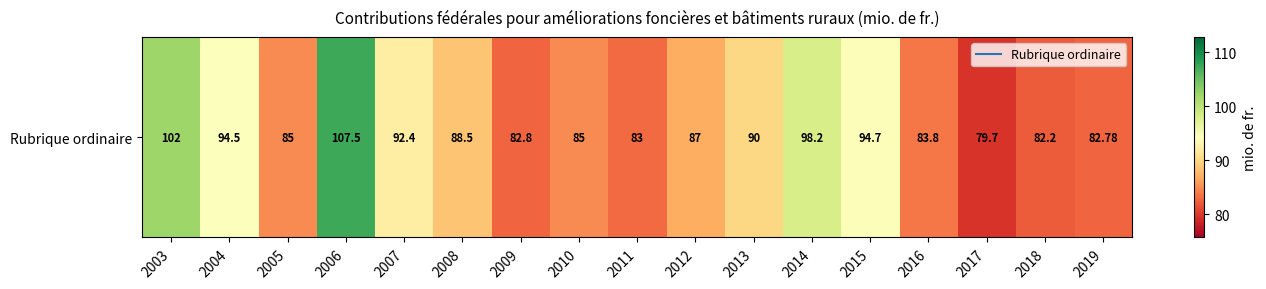

Which label corresponds to the largest value in the chart?

2006